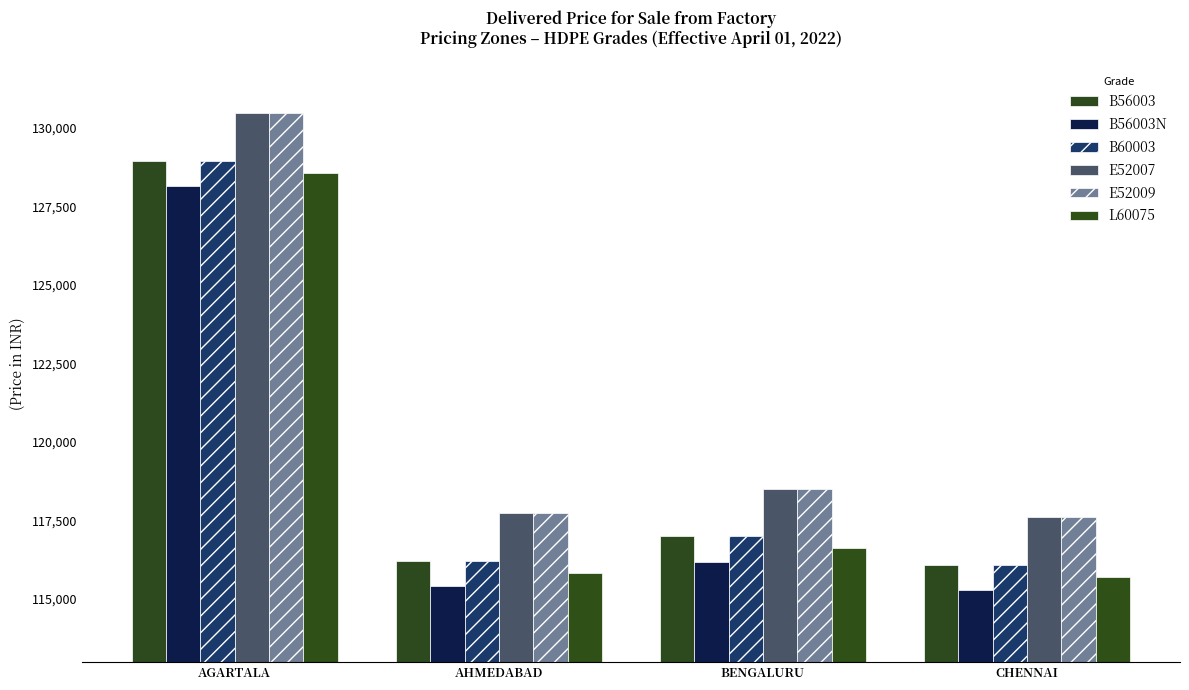

Does the chart contain any negative values?

No